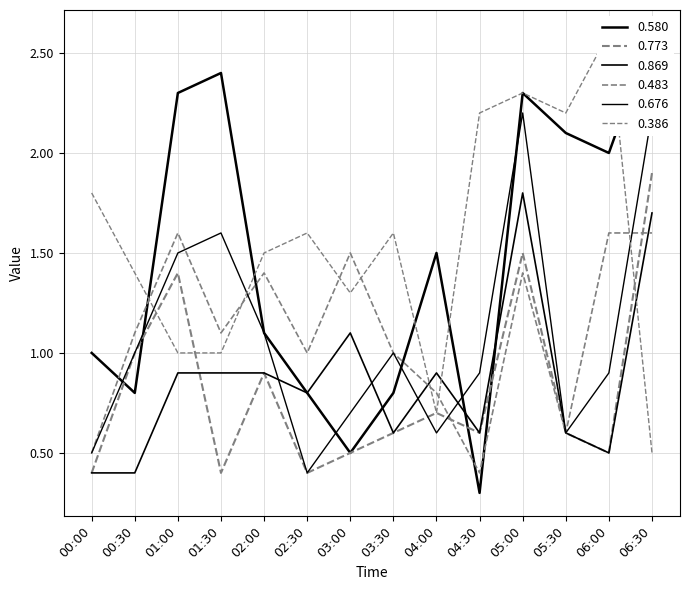

Which series has the widest spread of values?

0.580